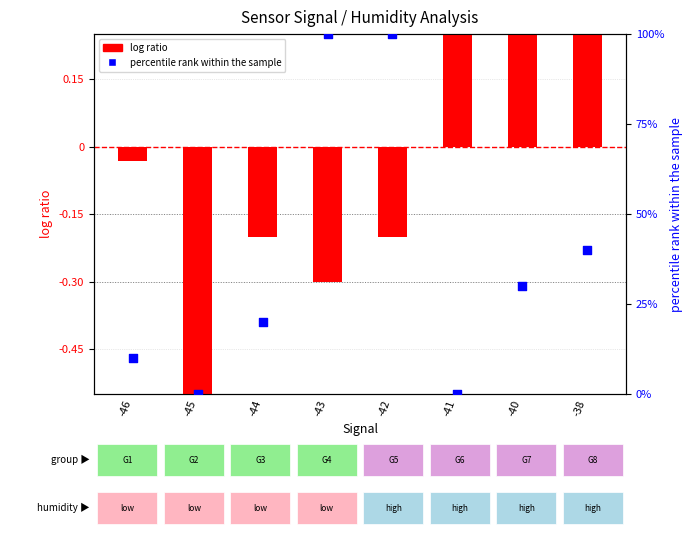

Approximately how many times larger is the value at -38 compared to -46?

4.0